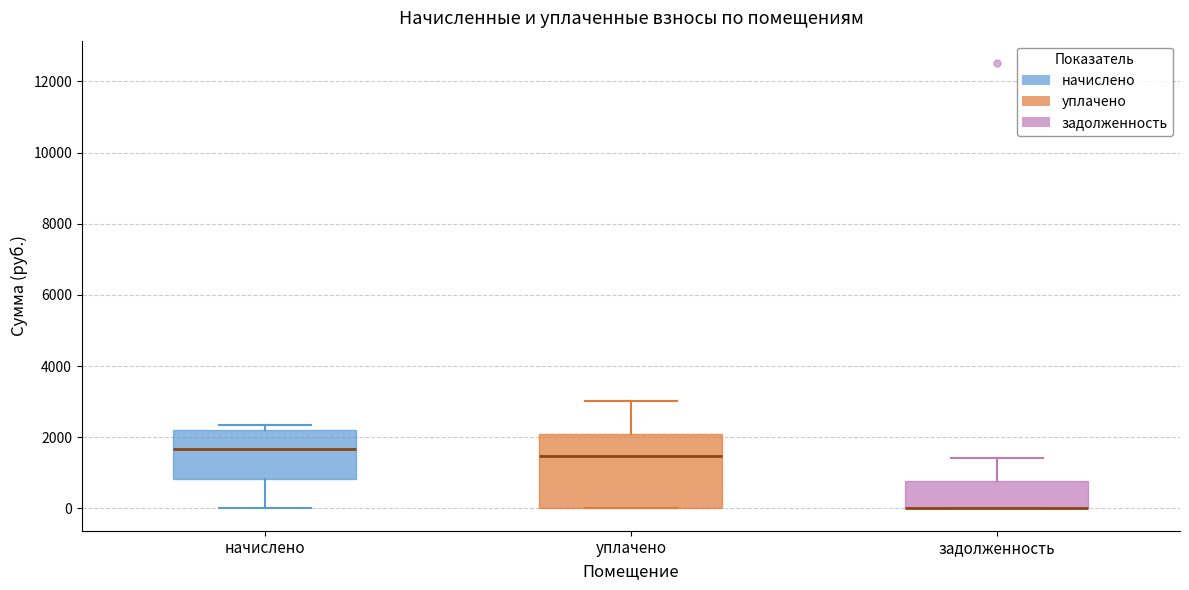

Where is the lower edge of the box for задолженность on the y-axis? The values are not printed on the chart, so give them approximately, as read against the axis.

0